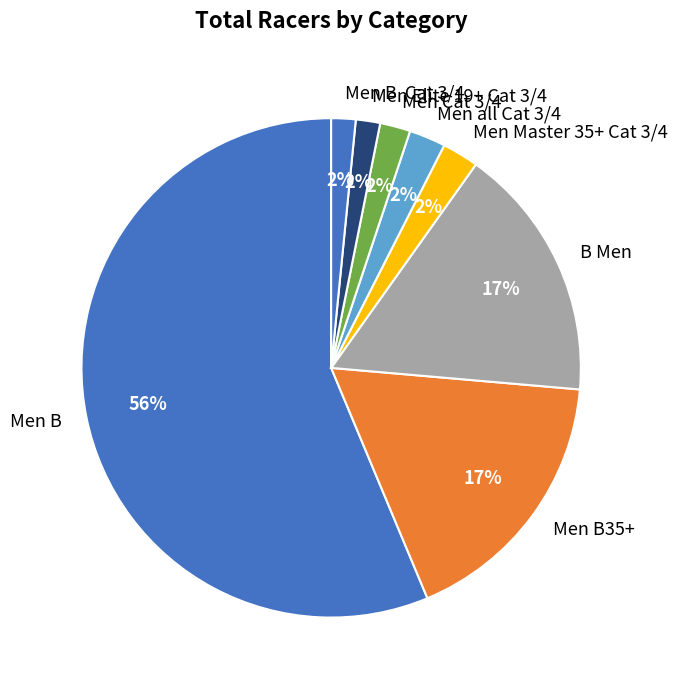

Approximately how many times larger is the value at Men B35+ compared to Men B?

0.3